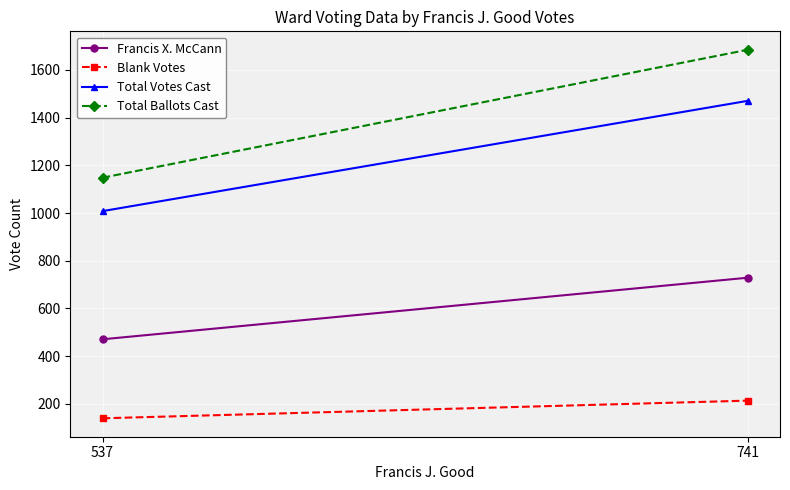

Reading left to right, extract all data points from this chart.

Francis X. McCann: 471	729
Blank Votes: 140	214
Total Votes Cast: 1008	1470
Total Ballots Cast: 1148	1684